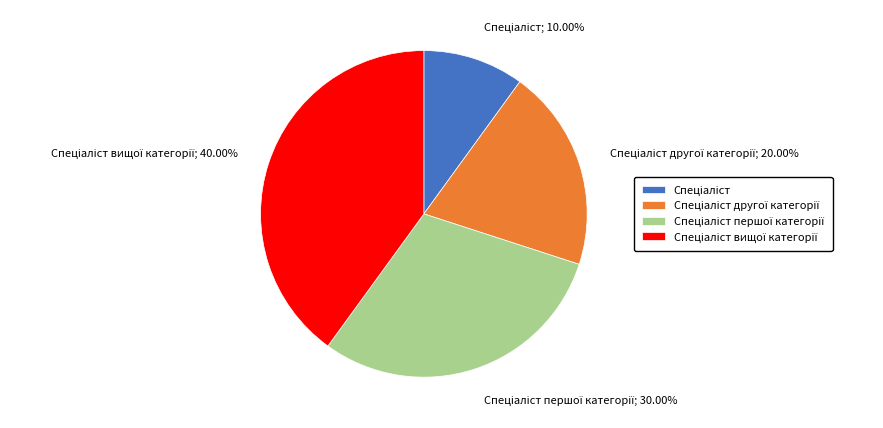

How many segments does this pie chart have?

4